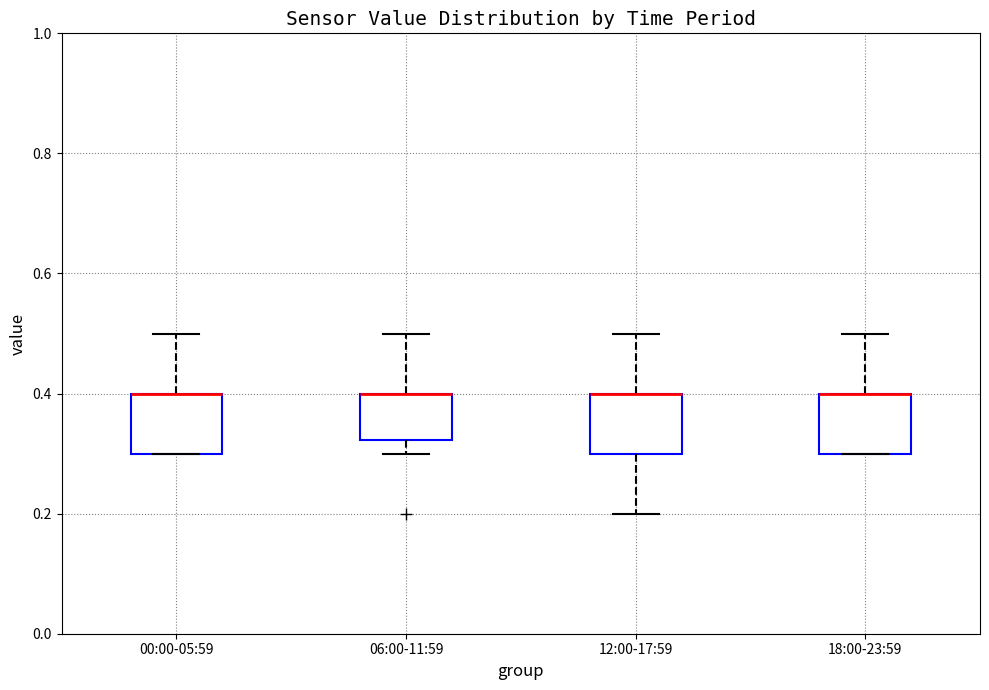

Reading left to right, transcribe this box plot: for each box, give where its median line is, the range the box spans, and where its two whiskers end, as read against the y-axis. The values are not printed on the chart, so give them approximately, as read against the axis.

00:00-05:59: median 0.40 (drawn on the box's upper edge), box 0.30 to 0.40, whiskers 0.30 to 0.50
06:00-11:59: median 0.40 (drawn on the box's upper edge), box 0.32 to 0.40, whiskers 0.30 to 0.50
12:00-17:59: median 0.40 (drawn on the box's upper edge), box 0.30 to 0.40, whiskers 0.20 to 0.50
18:00-23:59: median 0.40 (drawn on the box's upper edge), box 0.30 to 0.40, whiskers 0.30 to 0.50